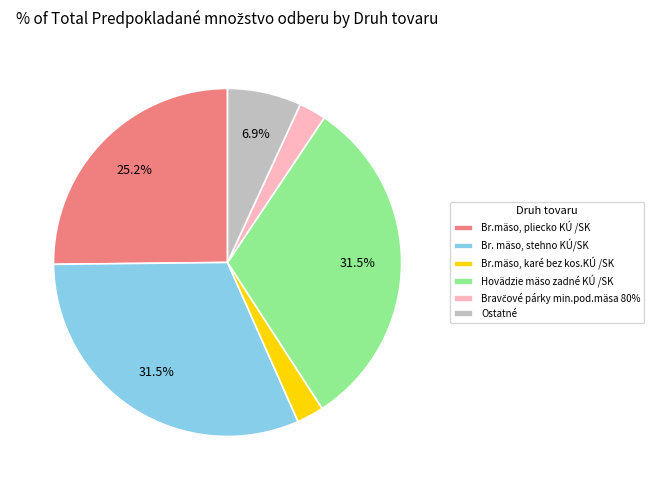

Approximately how many times larger is the value at Br. mäso, stehno KÚ/SK compared to Hovädzie mäso zadné KÚ /SK?

1.0